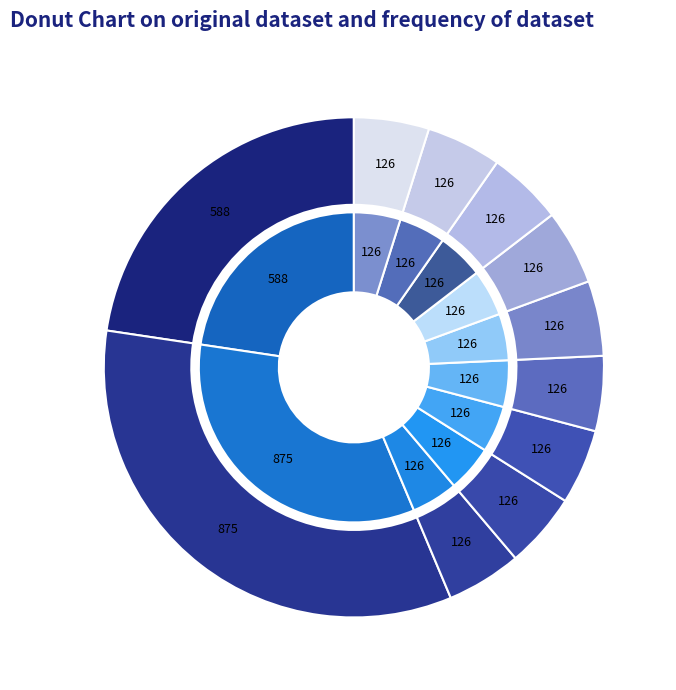

Approximately how many times larger is the value at CM Parkhome No 10 compared to CM Parkhome No 5?

1.0